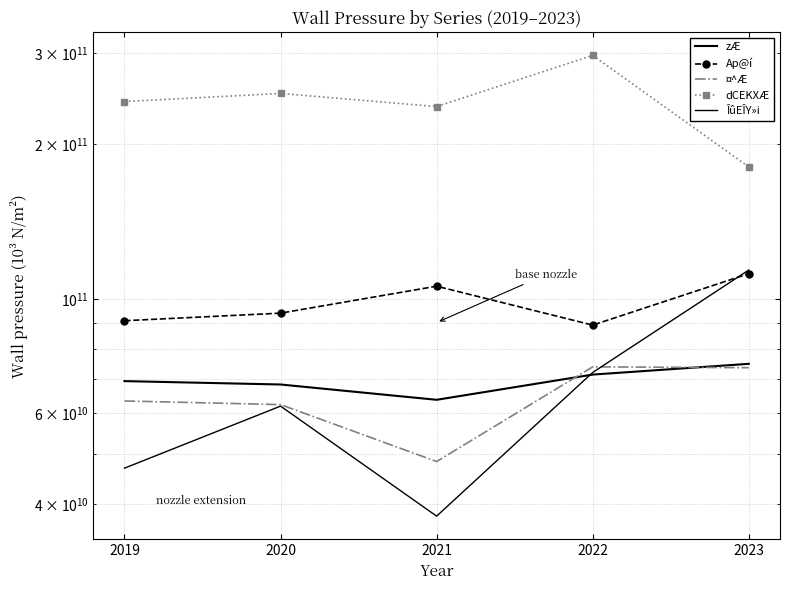

What are all the series names shown in the legend?

zÆ, Ap@í, ¤^Æ, dCEKXÆ, ÎûEÎY»i